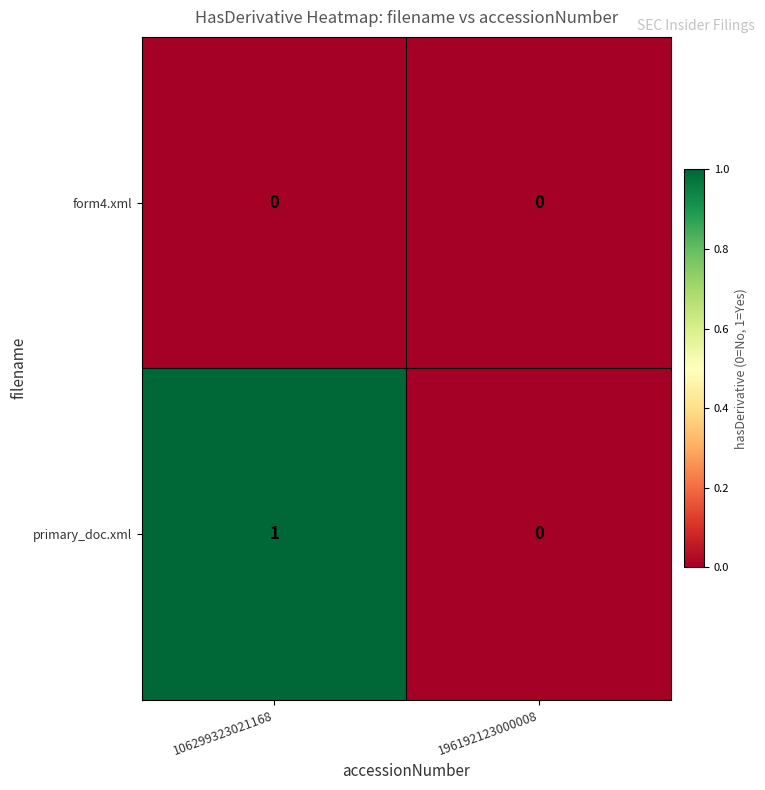

Is it true that primary_doc.xml equals 0 at 106299323021168?

False